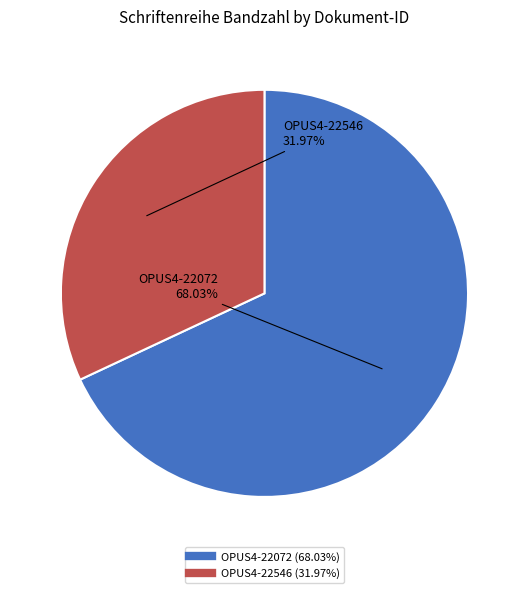

Combined, what portion of the pie is OPUS4-22546 and OPUS4-22072?

100.0%